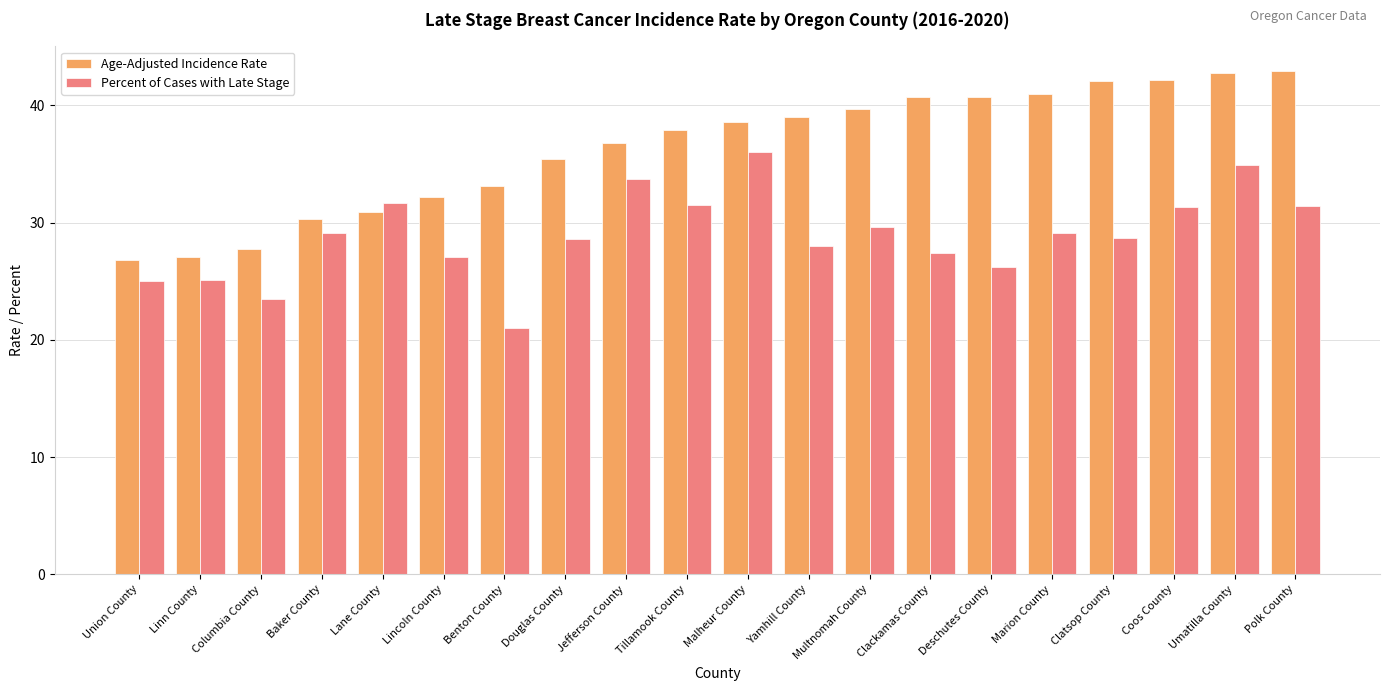

What is the value of the Age-Adjusted Incidence Rate bar at the 13th from the left?

39.7